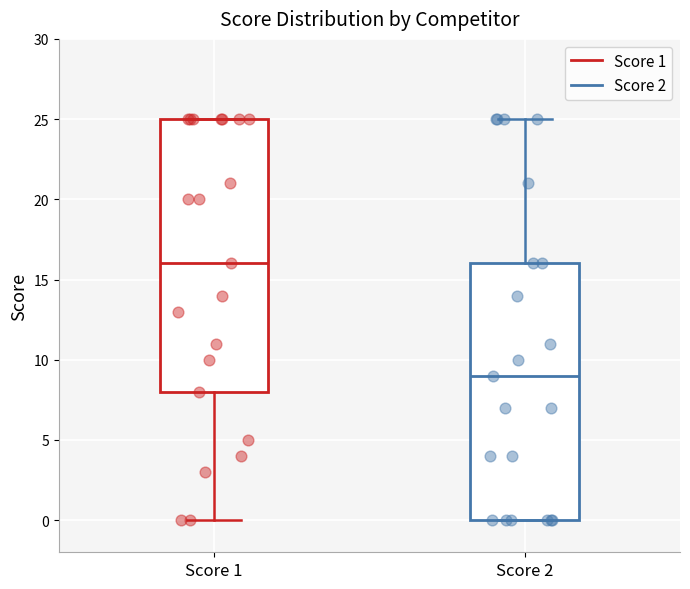

Reading left to right, transcribe this box plot: for each box, give where its median line is, the range the box spans, and where its two whiskers end, as read against the y-axis. The values are not printed on the chart, so give them approximately, as read against the axis.

Score 1: median 16, box 8 to 25, whiskers 0 to 25
Score 2: median 9, box 0 to 16, whiskers 0 to 25